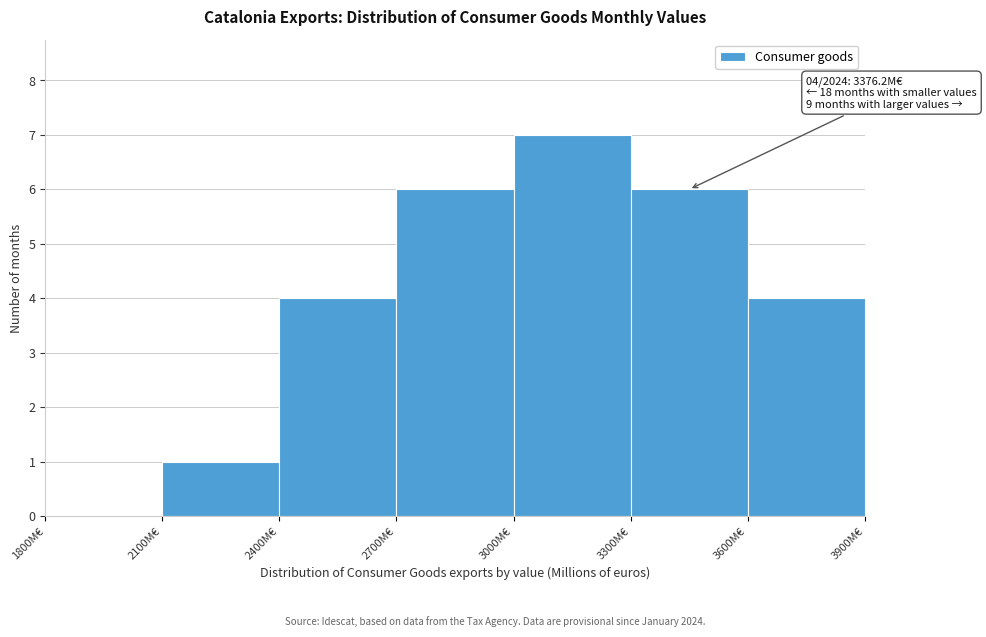

Over which range of the x-axis is the bar tallest?

3000 to 3300